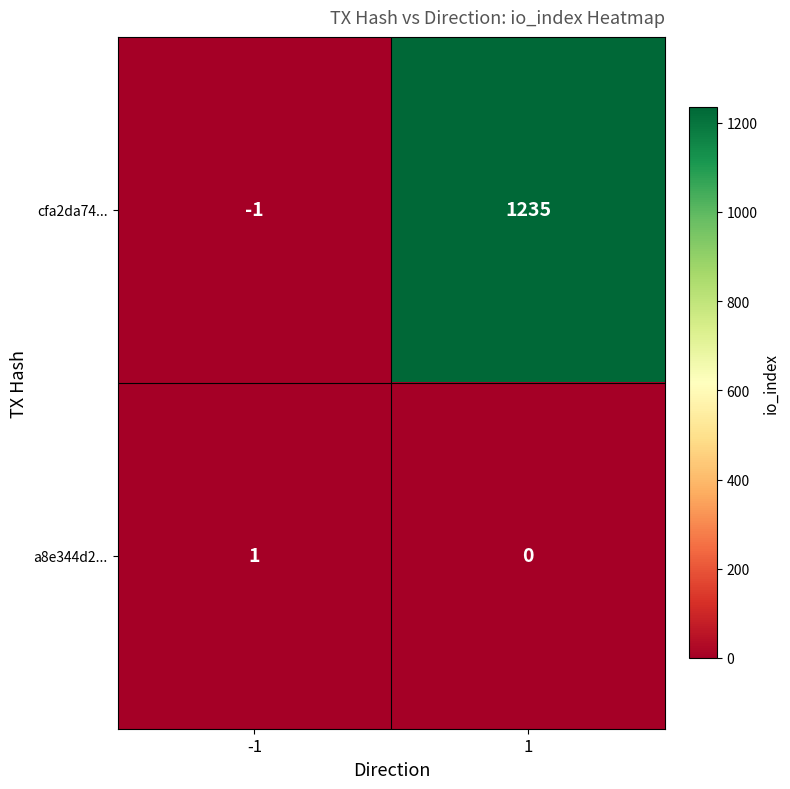

At how many categories does at least one series exceed 528?

1